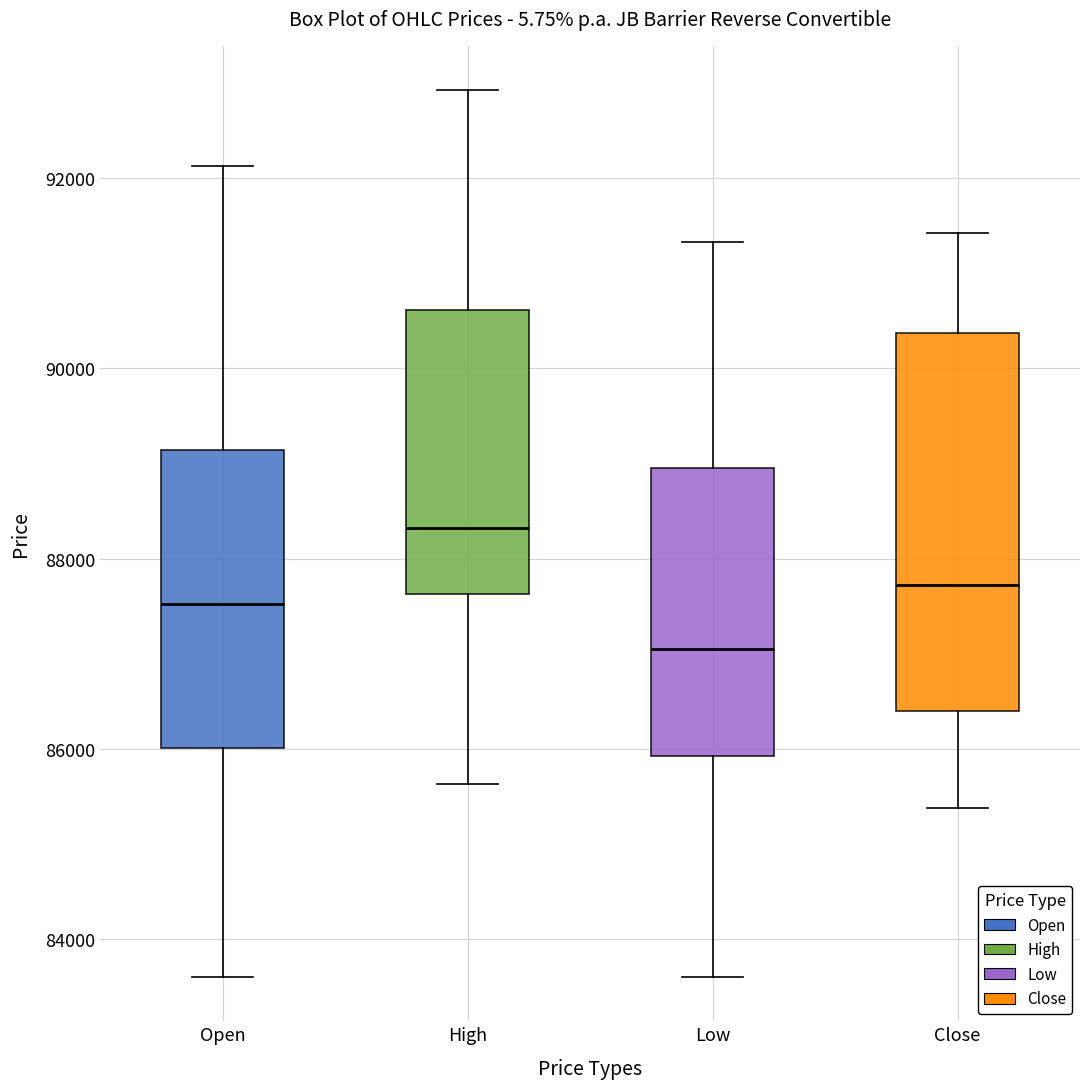

Where does the median line of the box for High sit on the y-axis? The values are not printed on the chart, so give them approximately, as read against the axis.

88400